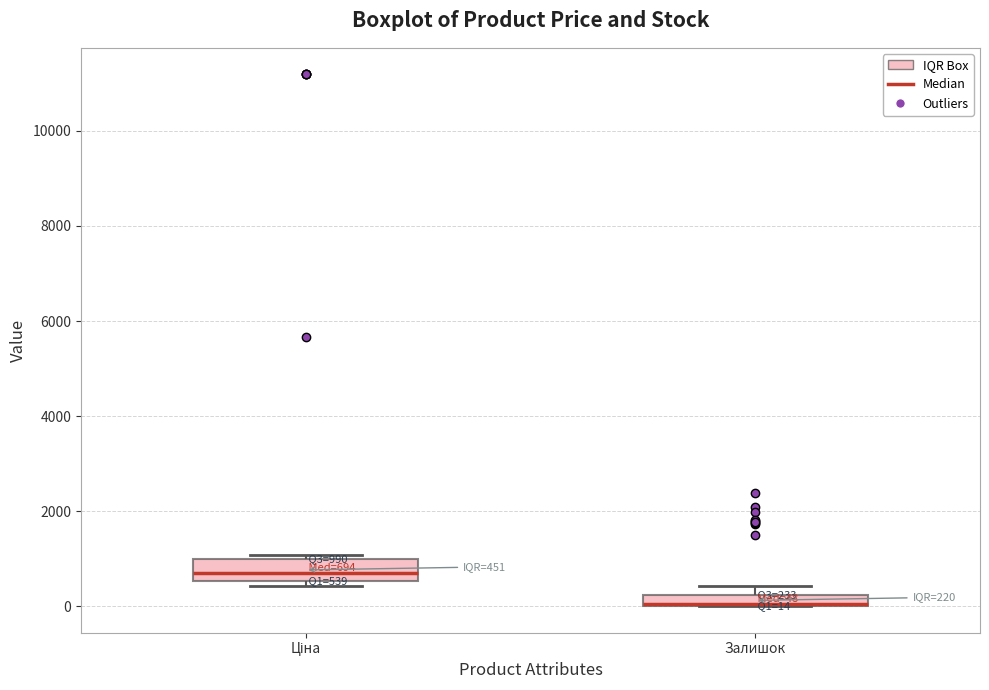

Comparing the boxes themselves (not the whiskers), which one is the tallest?

Ціна